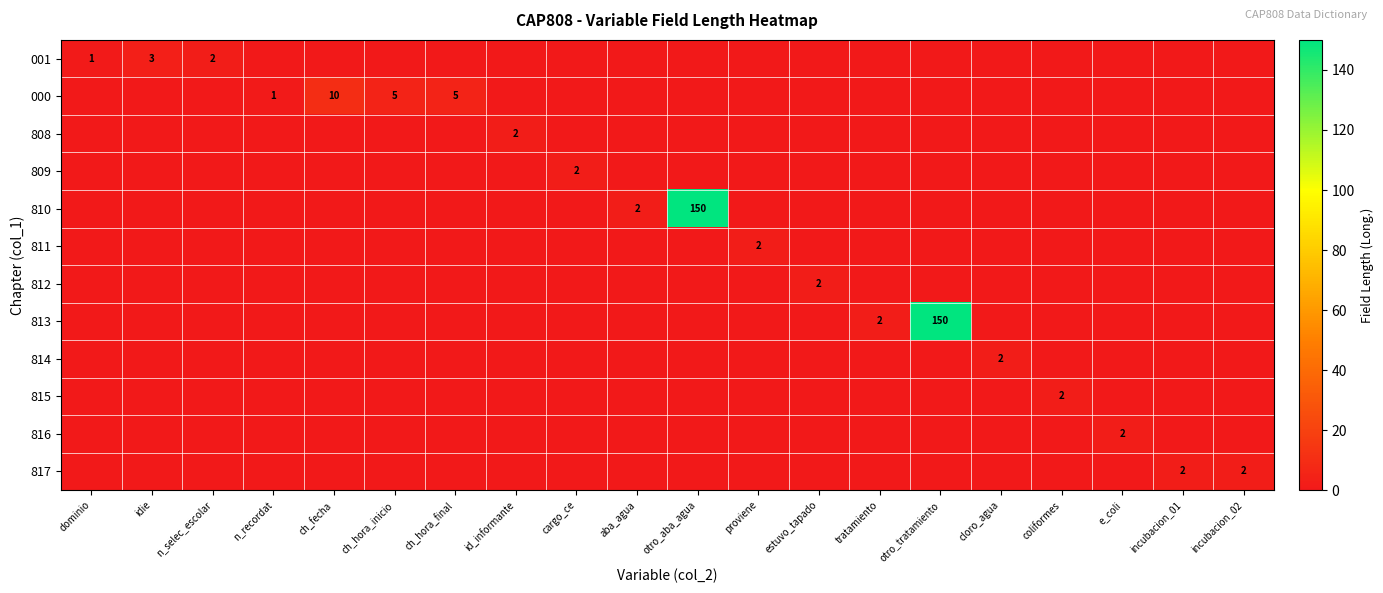

List the labels in order of 813 value, largest first.

otro_tratamiento, tratamiento, dominio, idie, n_selec_escolar, n_recordat, ch_fecha, ch_hora_inicio, ch_hora_final, id_informante, cargo_ce, aba_agua, otro_aba_agua, proviene, estuvo_tapado, cloro_agua, coliformes, e_coli, incubacion_01, incubacion_02